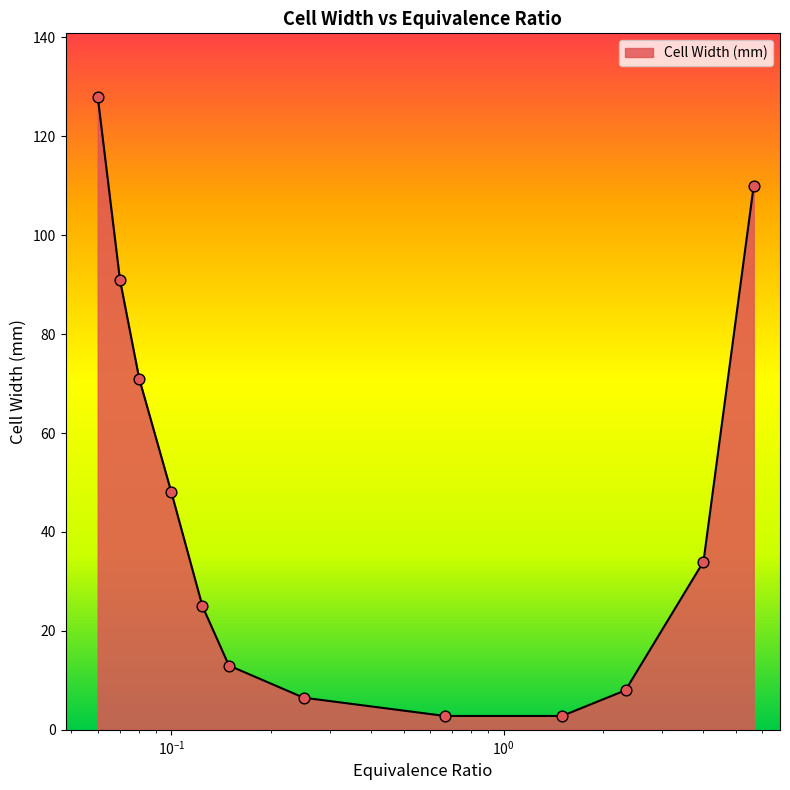

What is the greatest value displayed?

128.0